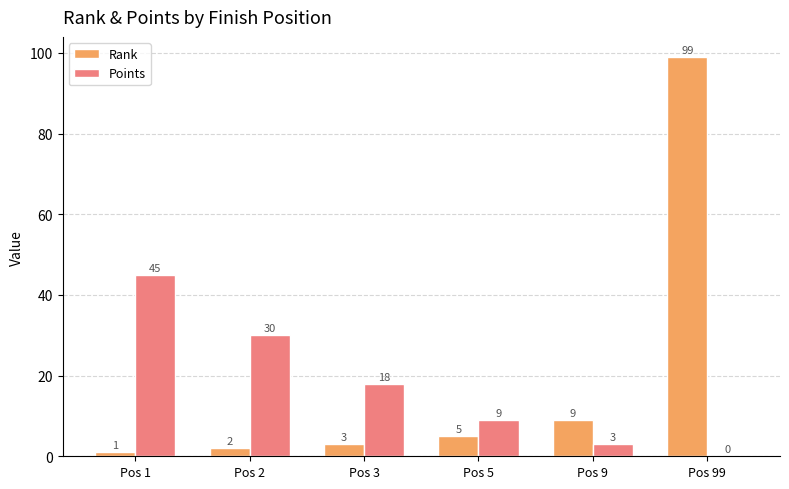

Is it true that Points equals 3 at Pos 9?

True